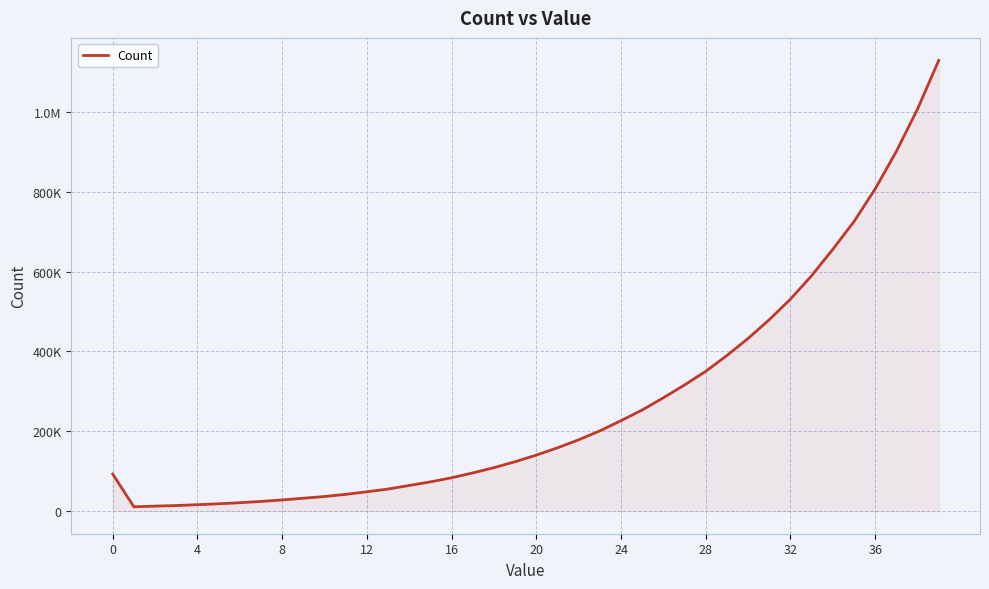

Does the chart display data point markers on the line(s)?

No